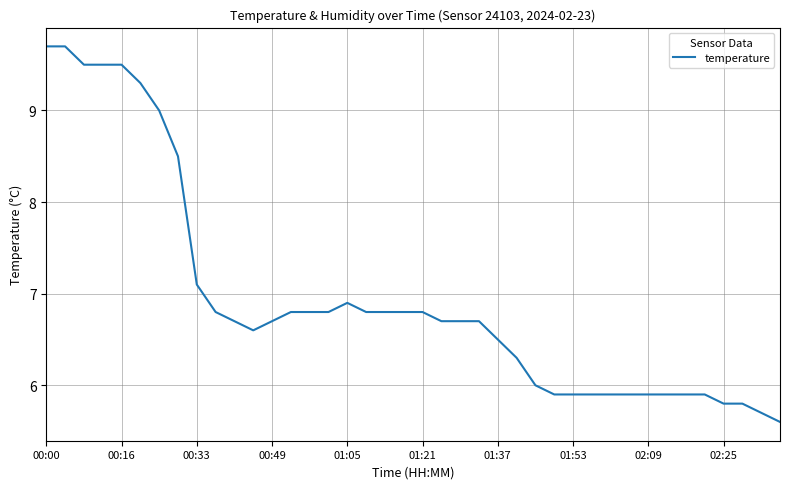

What is the difference between the maximum and minimum values?

4.1